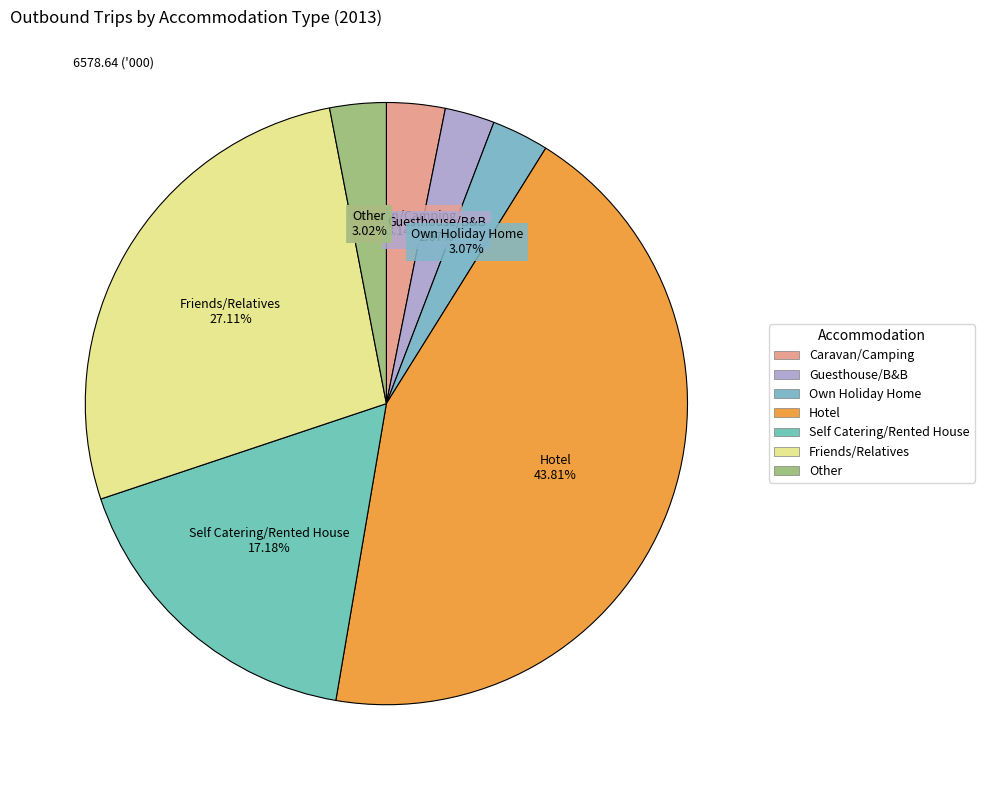

Is there a majority slice in this chart?

No